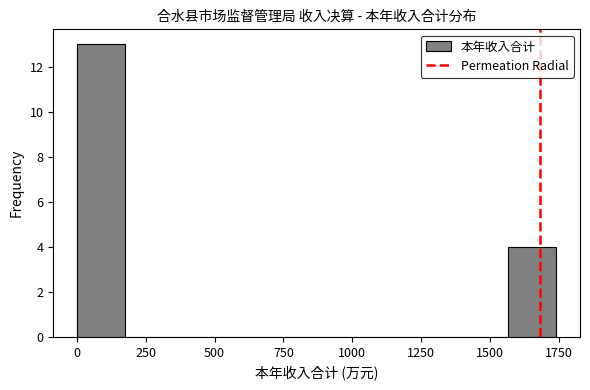

Around what value on the x-axis is the tallest bar? Give the approximate position of its centre, as read against the axis.

100